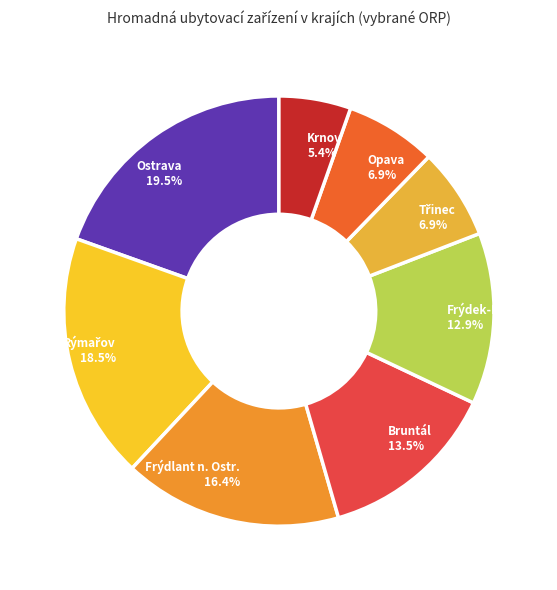

Does Frýdlant n. Ostr. account for over 50% of the chart?

No